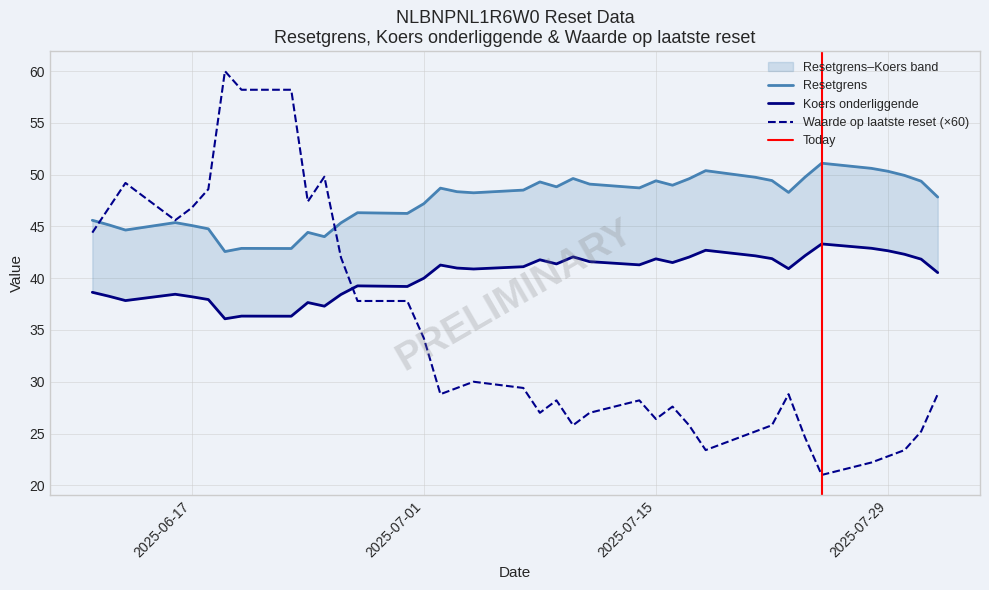

Does the chart have visible grid lines?

Yes